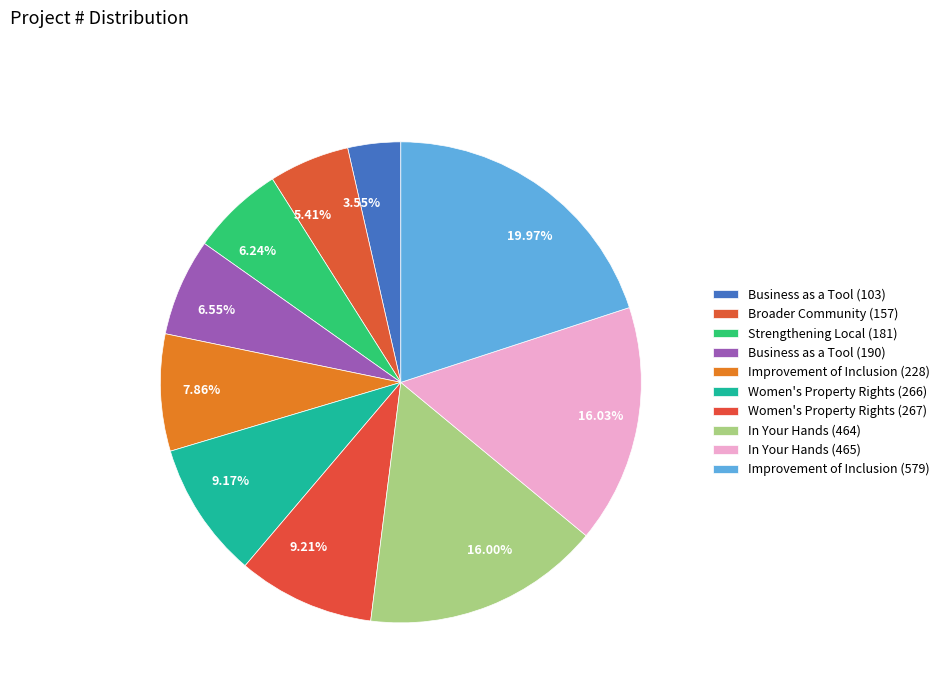

To the nearest percent, what is the difference between the In Your Hands (464) and Women's Property Rights (266) slice percentages?

7%